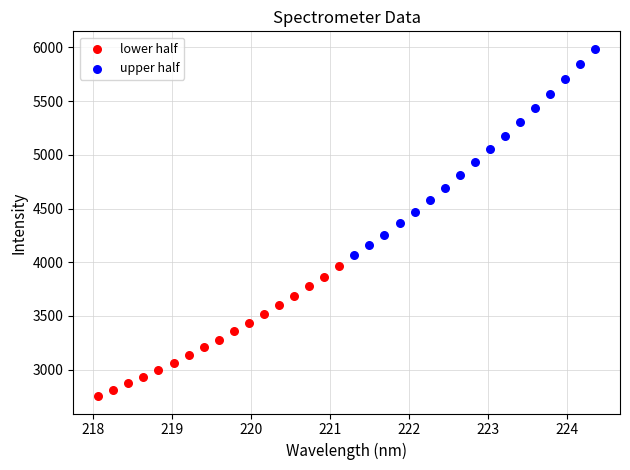

Which series contains the lowest Y value?

lower half